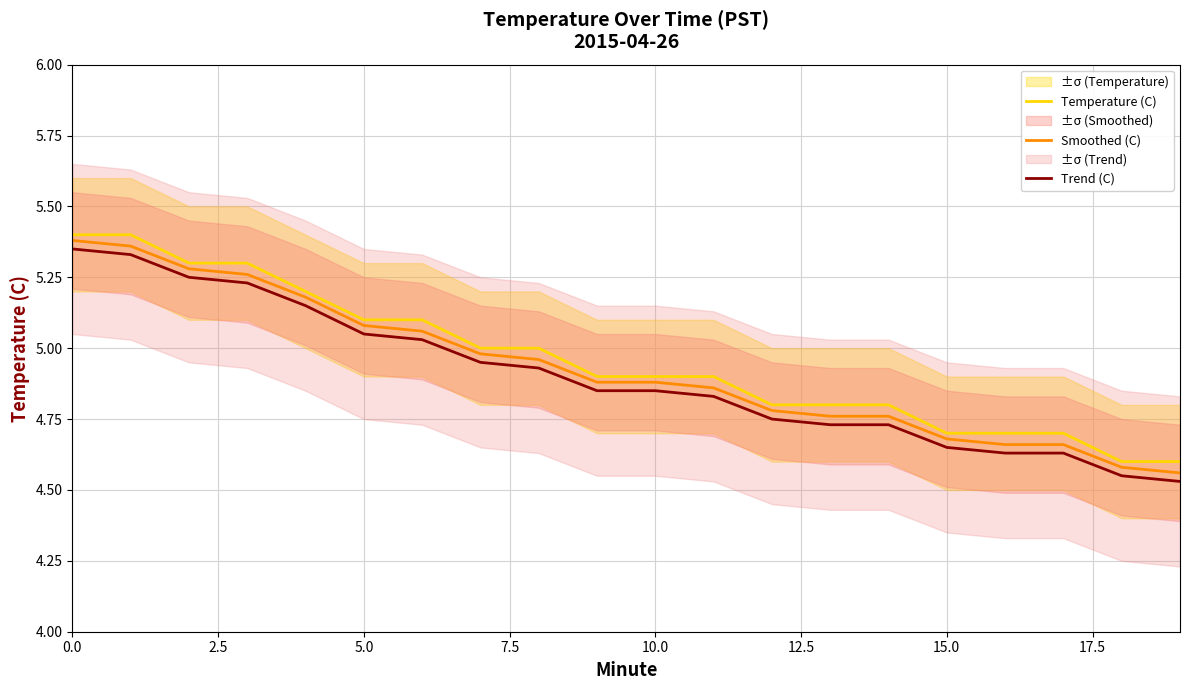

Reading left to right, list all the values displayed in this chart.

Temperature (C): 5.4	5.4	5.3	5.3	5.2	5.1	5.1	5.0	5.0	4.9	4.9	4.9	4.8	4.8	4.8	4.7	4.7	4.7	4.6	4.6
Smoothed (C): 5.4	5.4	5.3	5.3	5.2	5.1	5.1	5.0	5.0	4.9	4.9	4.9	4.8	4.8	4.8	4.7	4.7	4.7	4.6	4.6
Trend (C): 5.3	5.3	5.2	5.2	5.2	5.0	5.0	5.0	4.9	4.8	4.8	4.8	4.8	4.7	4.7	4.7	4.6	4.6	4.5	4.5